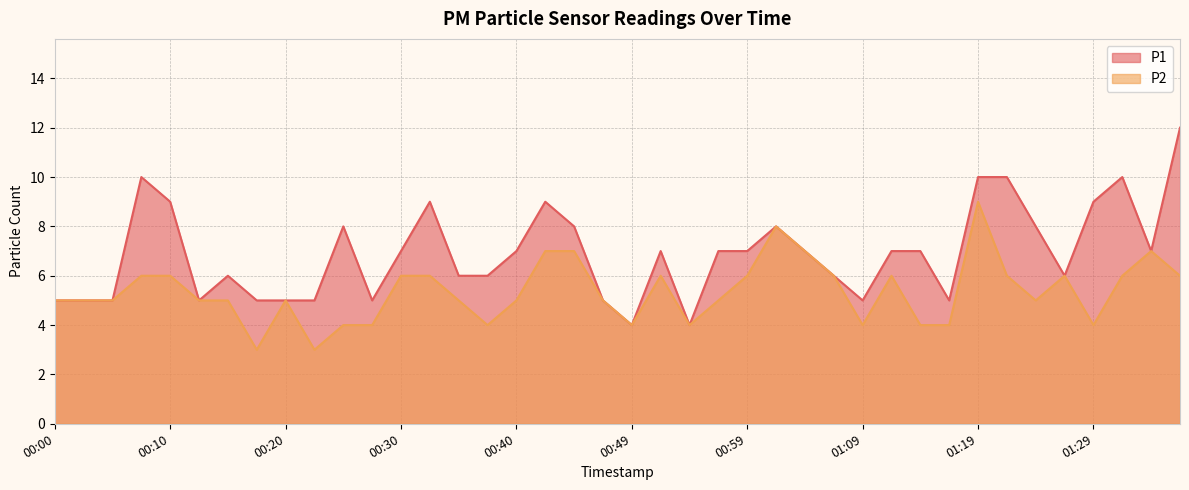

The value of P1 at 00:08 is 6. True or false?

False